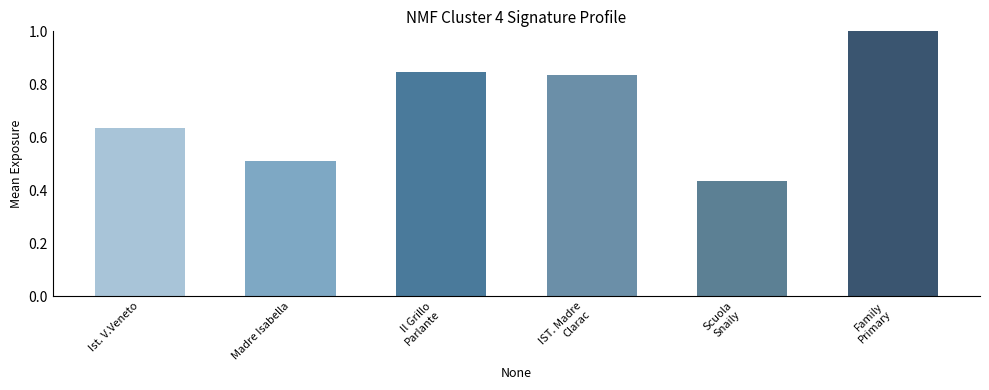

Is it true that the value at Madre Isabella is 0.3?

False